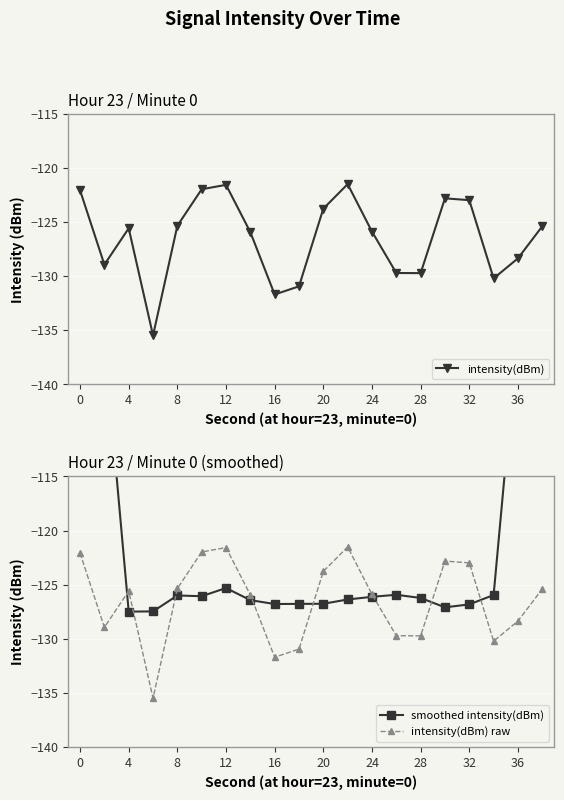

What is the average value of the smoothed intensity(dBm) series?

-119.0